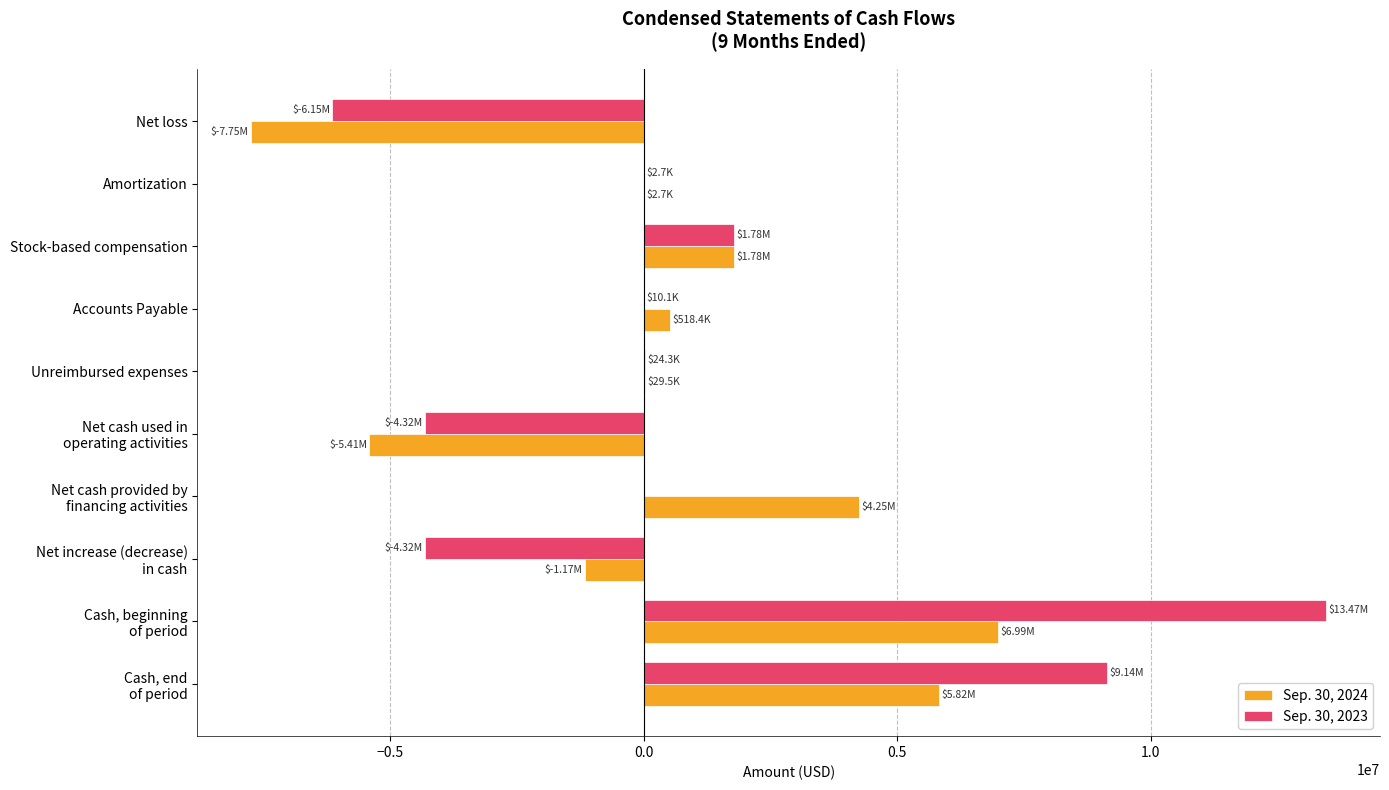

What is the total value across all series at Net loss?

-13893654